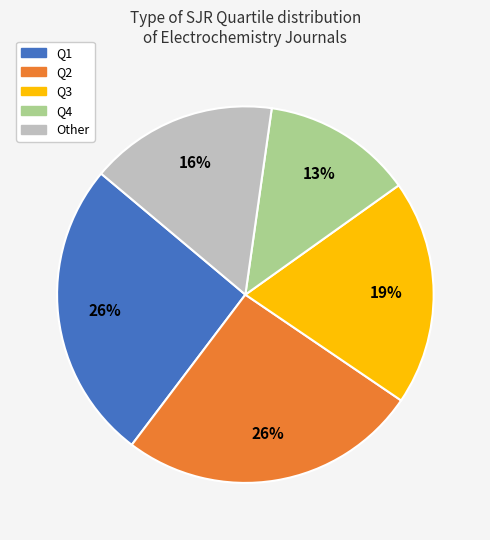

Is Q2 the majority of the pie?

No